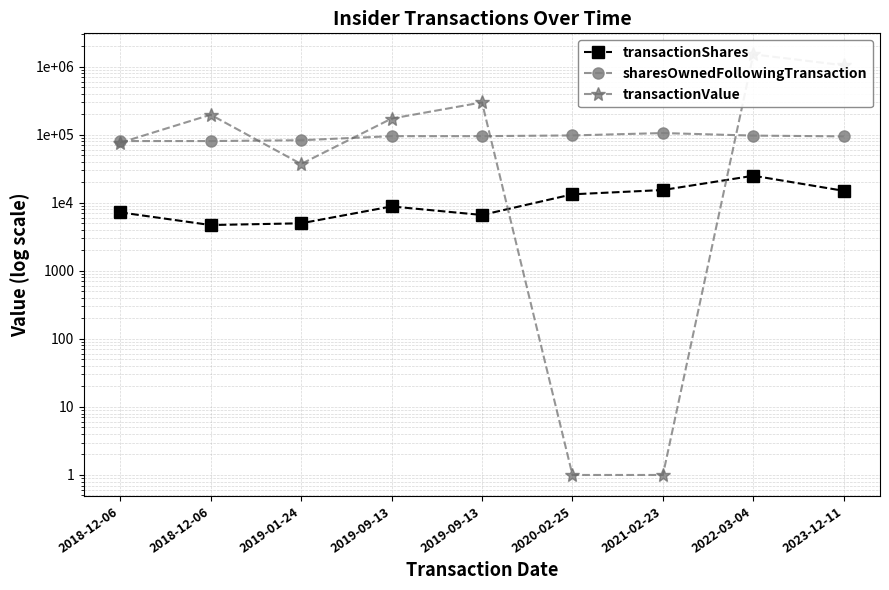

How many interior local peaks does the transactionShares series have?

2